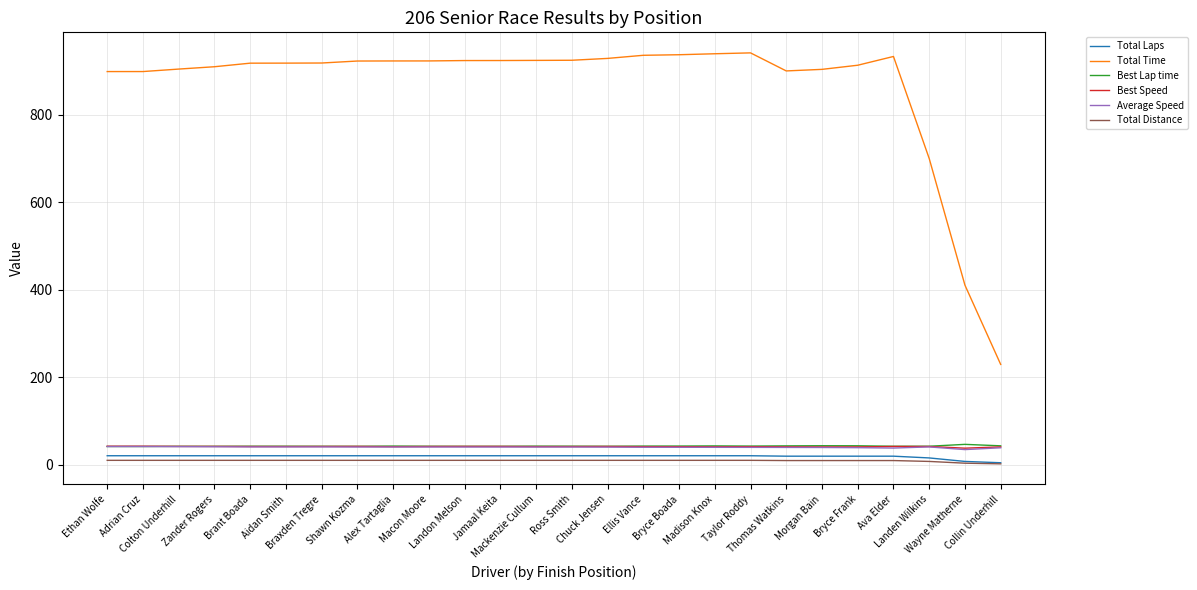

What is the highest value of the Average Speed series?

42.1